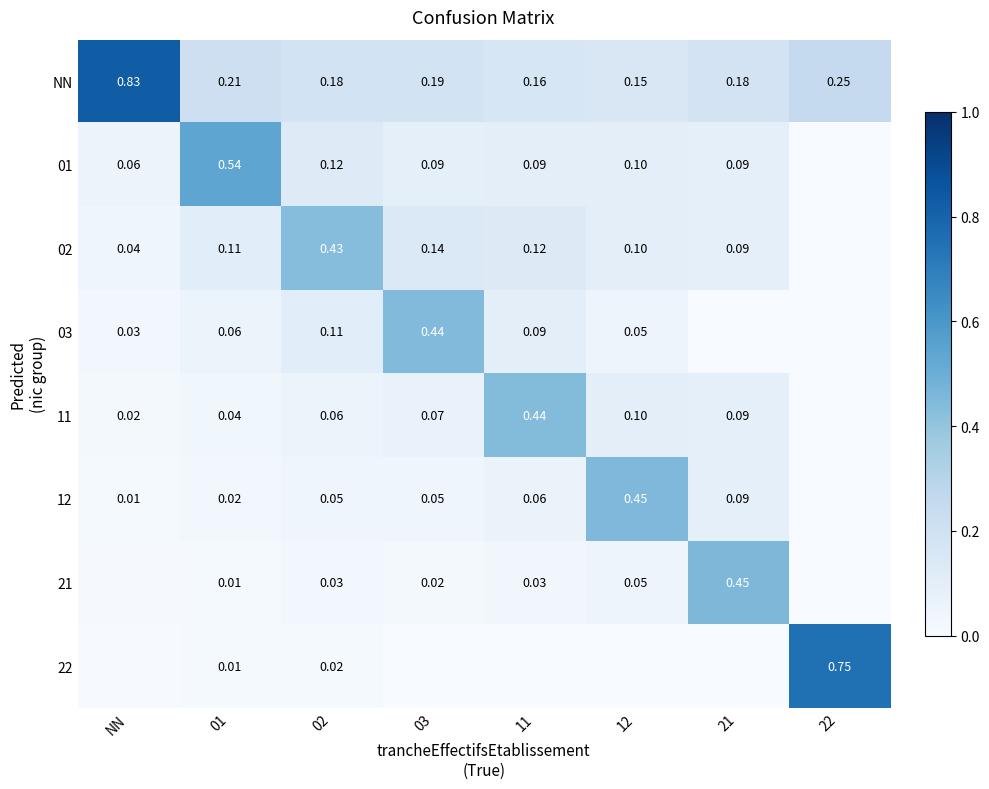

Is the value of 02 at 21 greater than the value of 11 at NN?

Yes